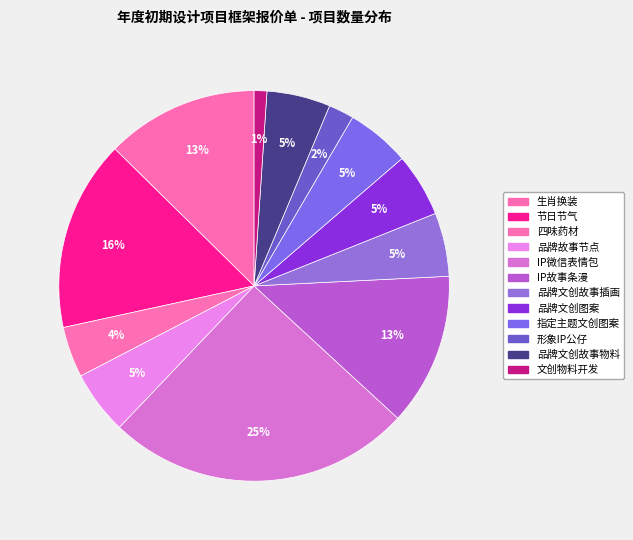

Which has a higher value, 品牌故事节点 or 文创物料开发?

品牌故事节点